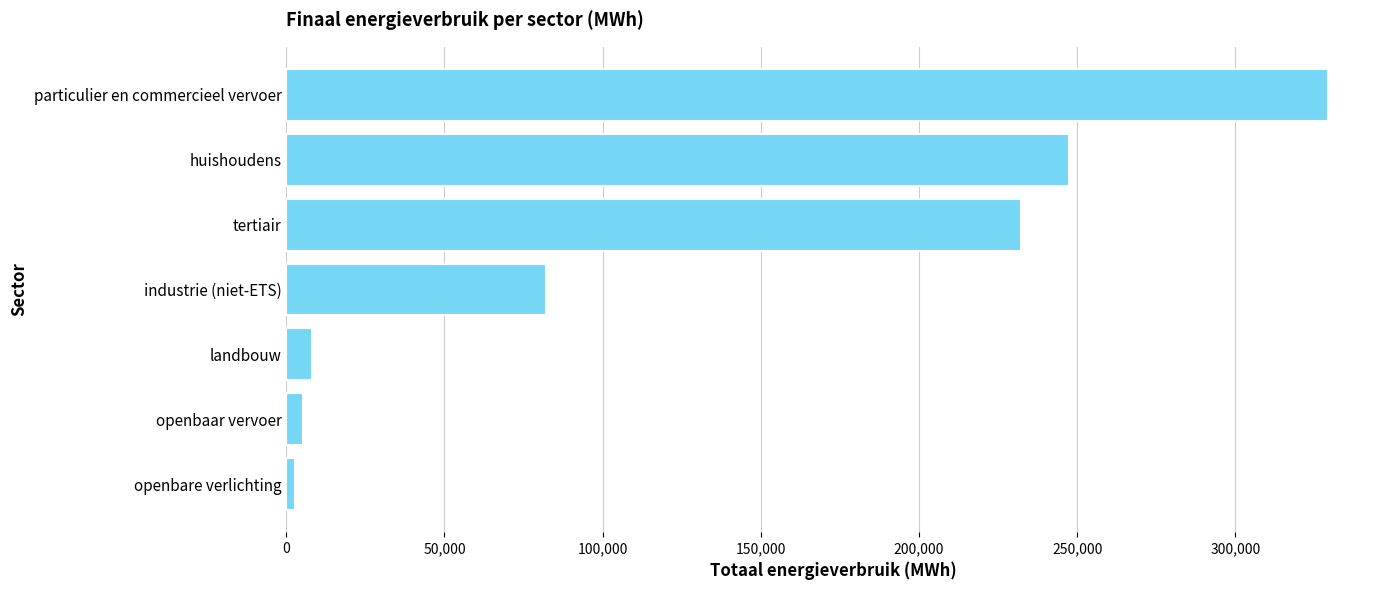

True or false: the data shows 86635.5 at huishoudens.

False